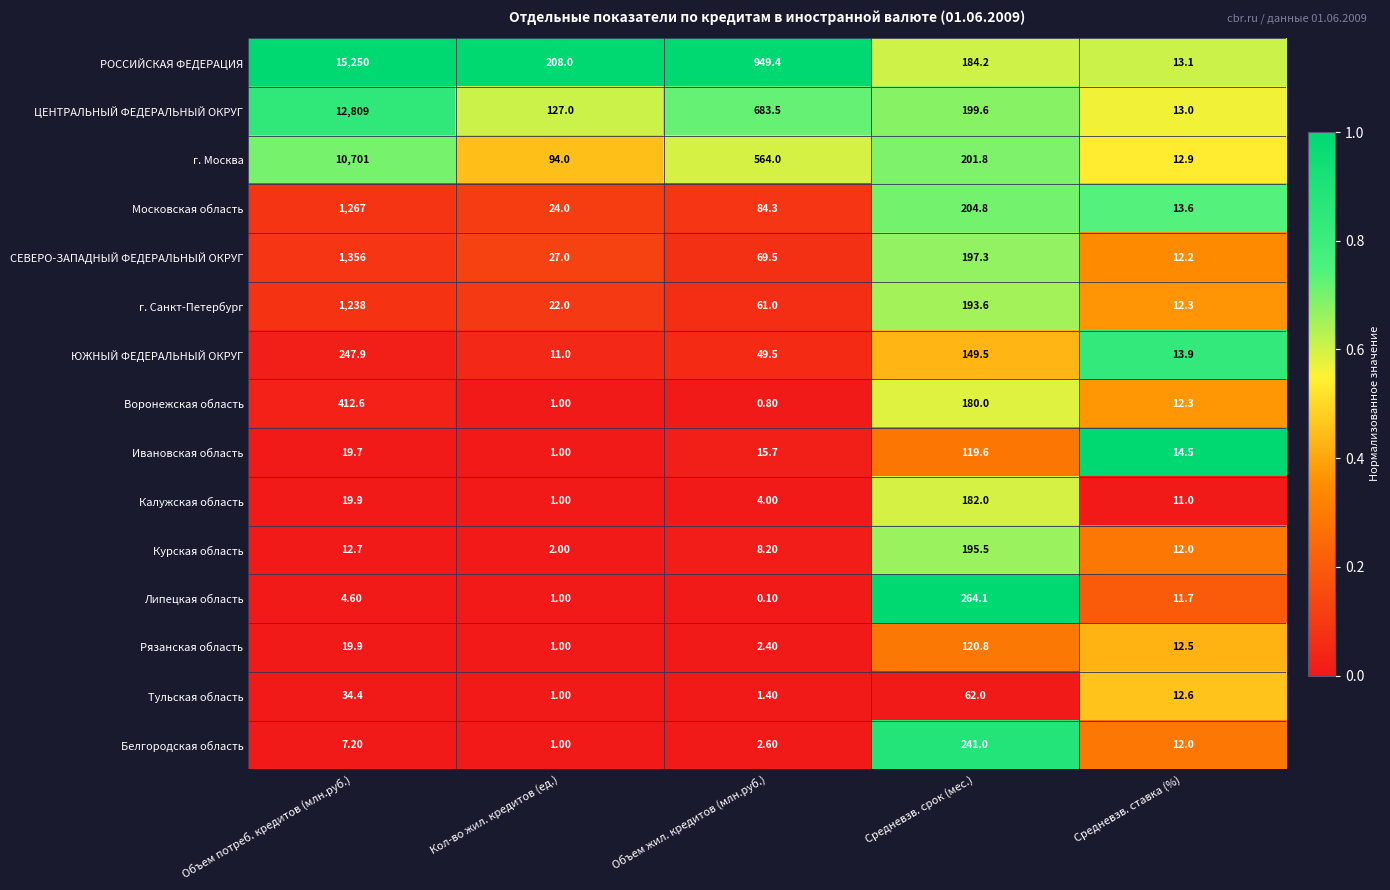

Which series has the largest total across all categories?

РОССИЙСКАЯ ФЕДЕРАЦИЯ